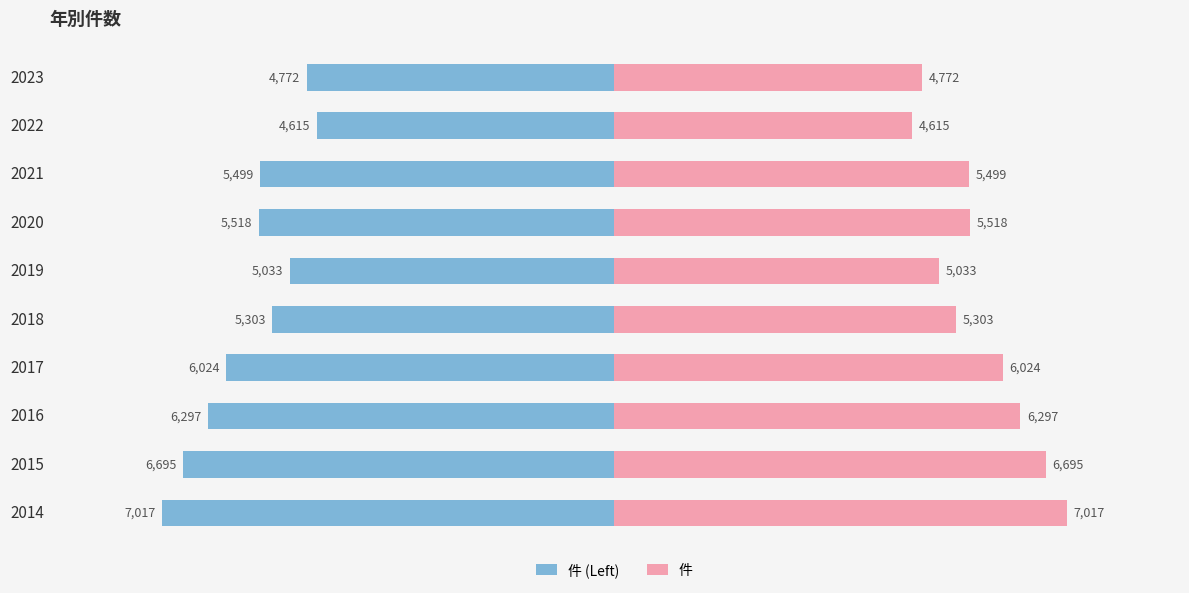

How many values in the 件 series are below 5518?

5